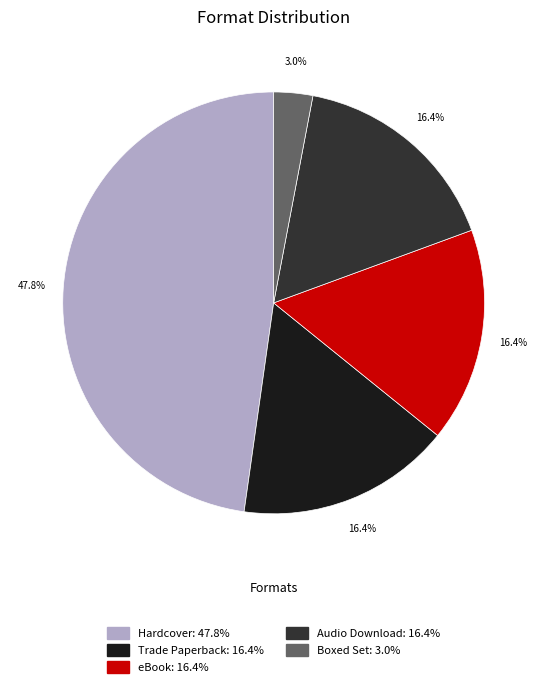

Which slice is the smallest?

Boxed Set